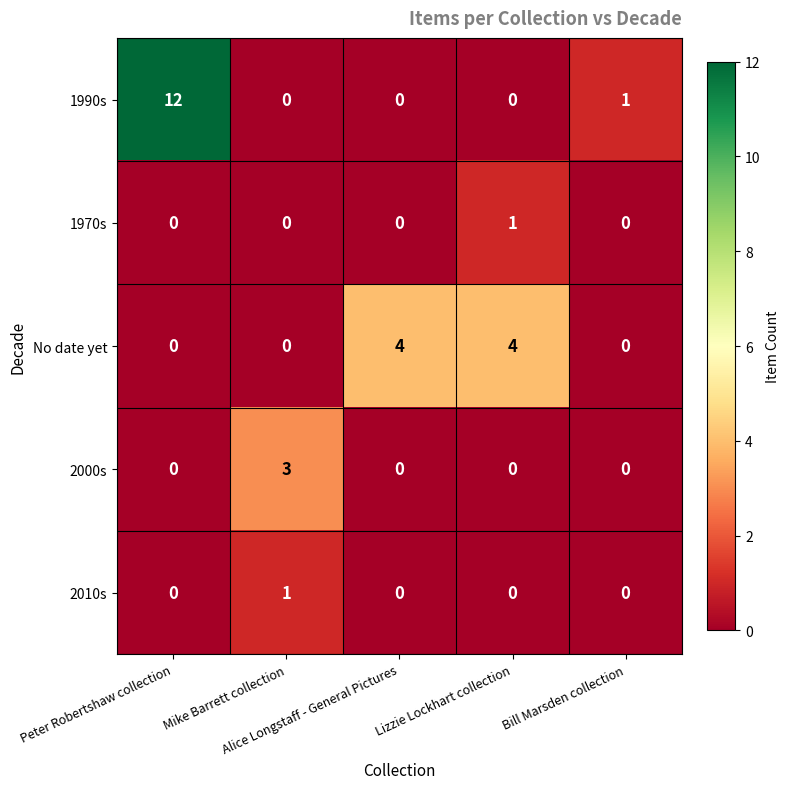

What is the difference between the second highest and second lowest values in the No date yet series?

4